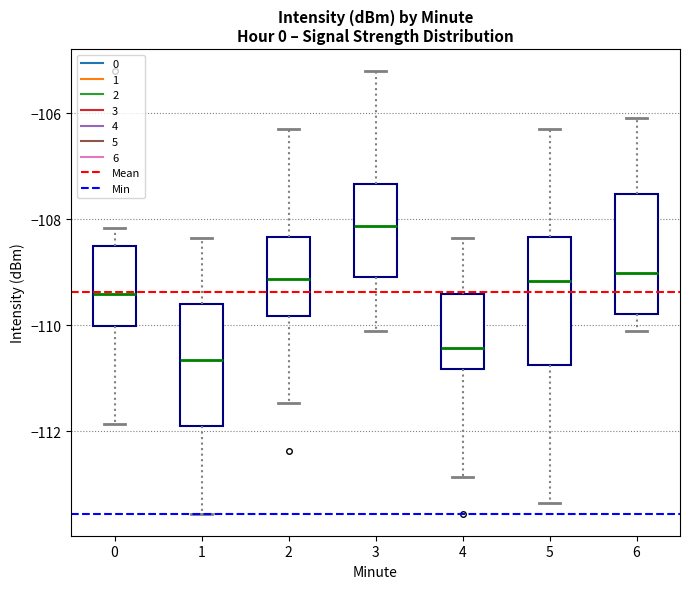

Reading left to right, read every box against the y-axis: the position of its median line, the range the box covers, and the ends of its whiskers. The values are not printed on the chart, so give them approximately, as read against the axis.

0: median -109.4, box -110.0 to -108.4, whiskers -111.8 to -108.2
1: median -110.6, box -111.8 to -109.6, whiskers -113.6 to -108.4
2: median -109.2, box -109.8 to -108.4, whiskers -111.4 to -106.2
3: median -108.2, box -109.0 to -107.4, whiskers -110.0 to -105.2
4: median -110.4, box -110.8 to -109.4, whiskers -112.8 to -108.4
5: median -109.2, box -110.8 to -108.4, whiskers -113.4 to -106.2
6: median -109.0, box -109.8 to -107.6, whiskers -110.0 to -106.0